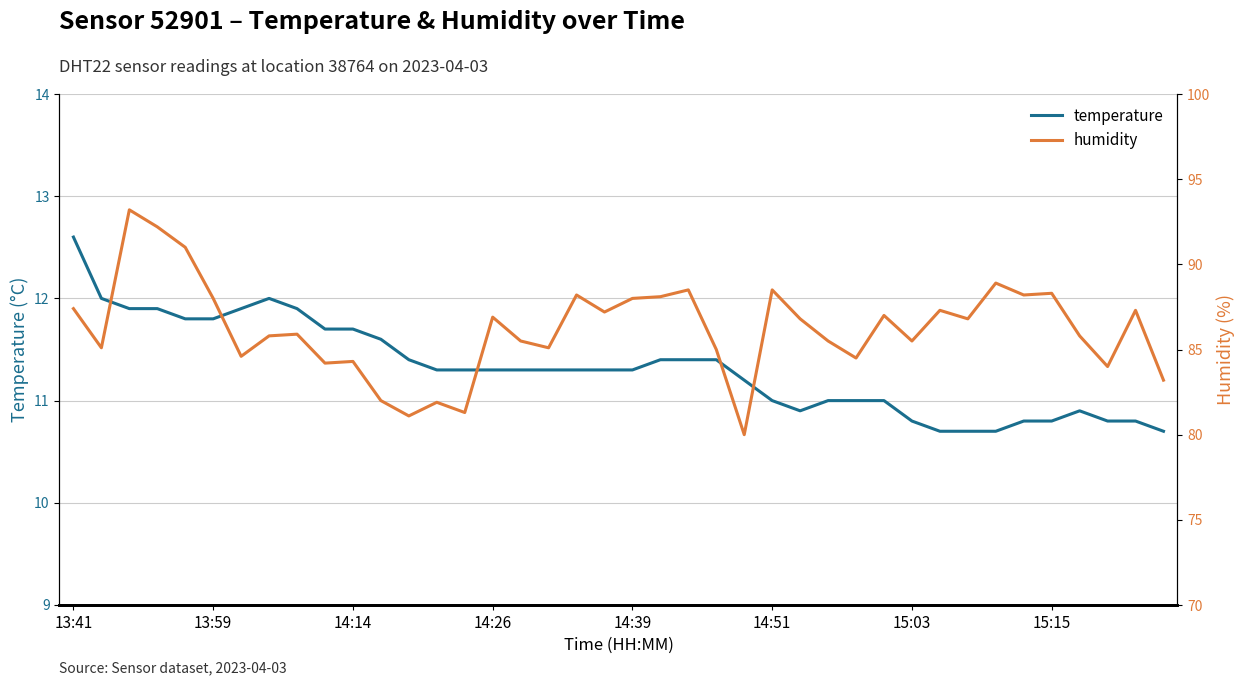

Is it true that temperature equals 19.9 at 14:26?

False